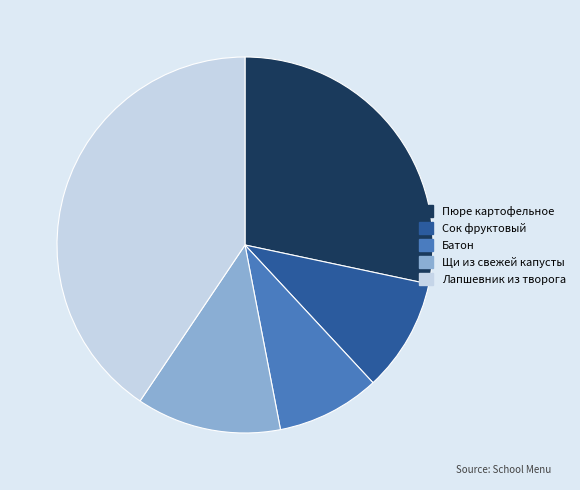

Is there any slice that represents more than half of the pie?

No